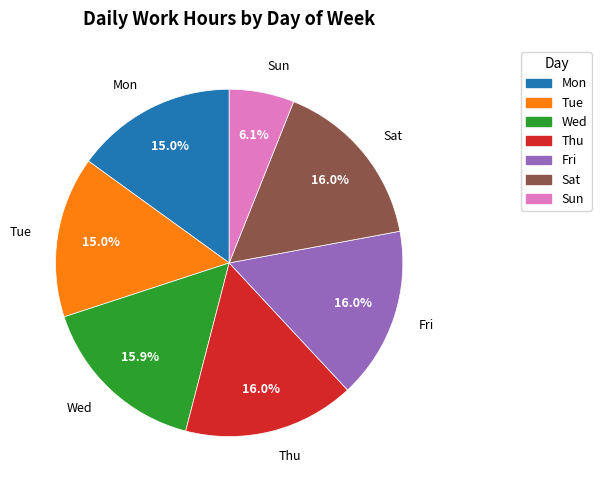

Does any single category account for the majority?

No